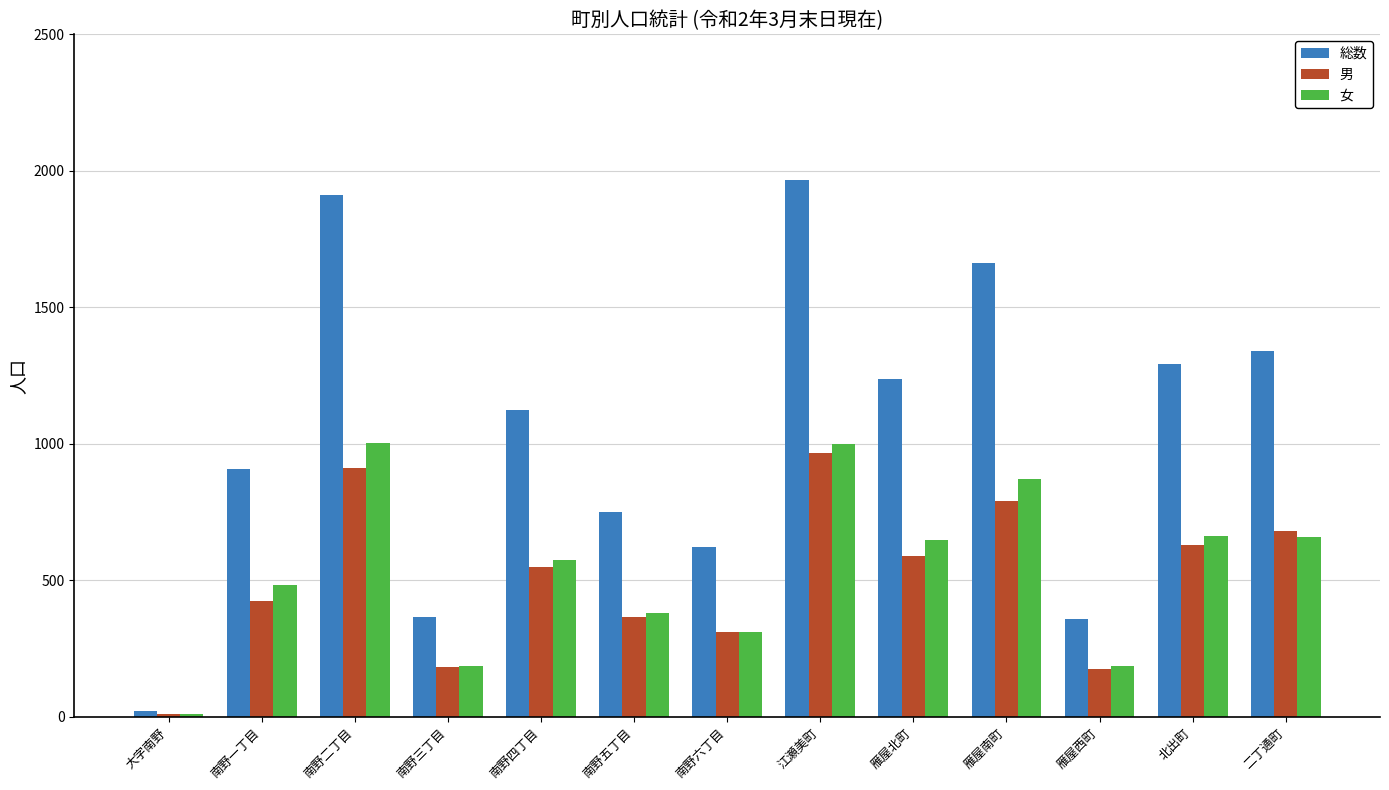

Which series changed the most between 南野三丁目 and 南野五丁目?

総数